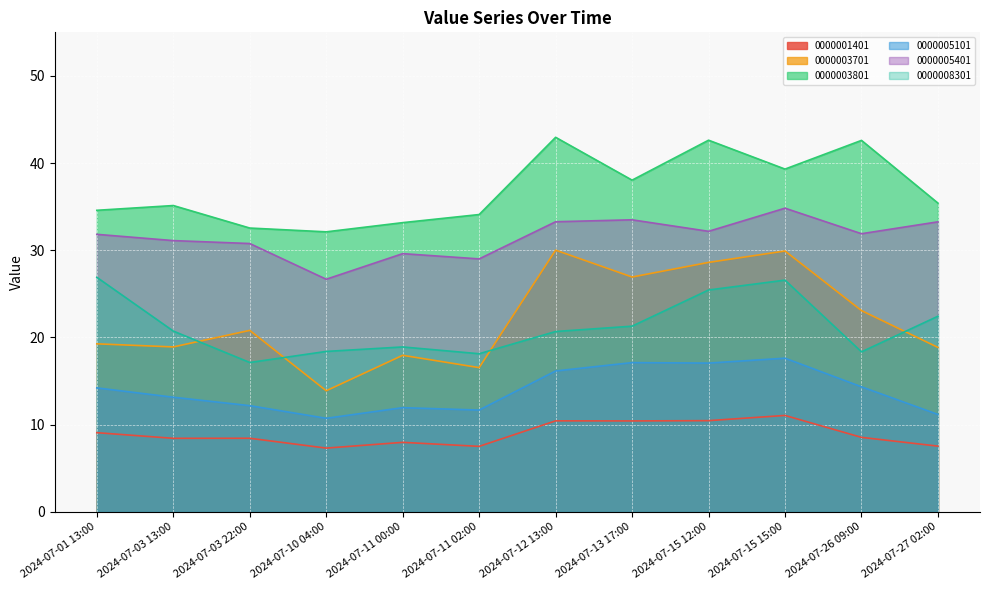

True or false: 0000003701 and 0000003801 cross at least once.

False